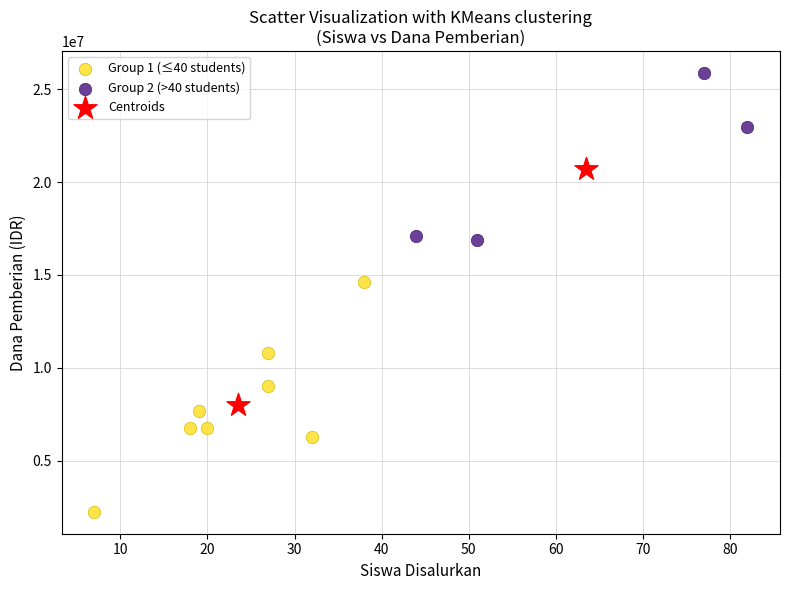

Which series reaches the minimum Y coordinate?

Group 1 (≤40 students)